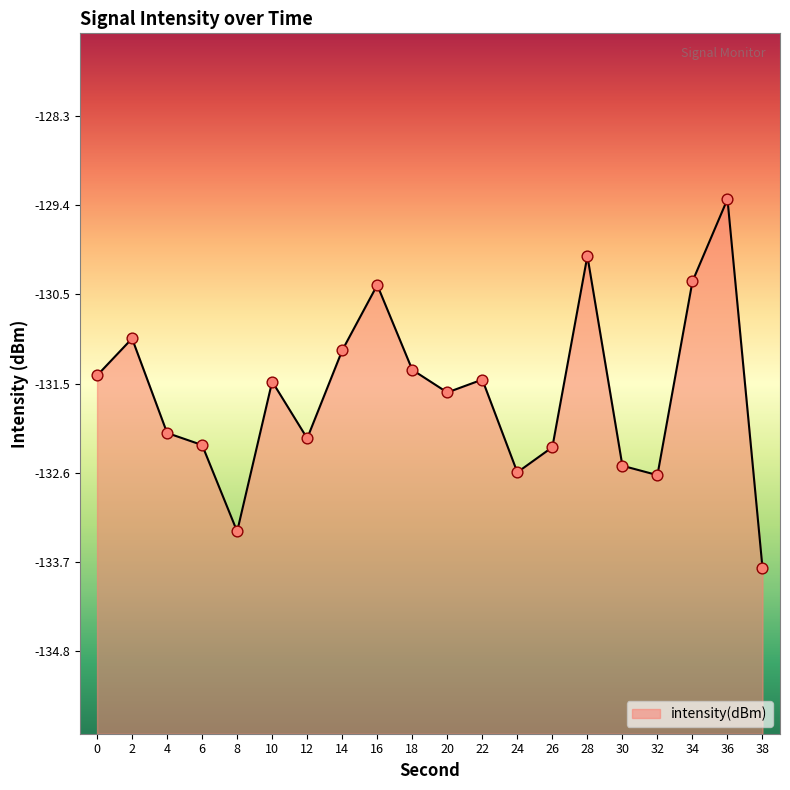

What is the change in value from 8 to 30?

+0.8